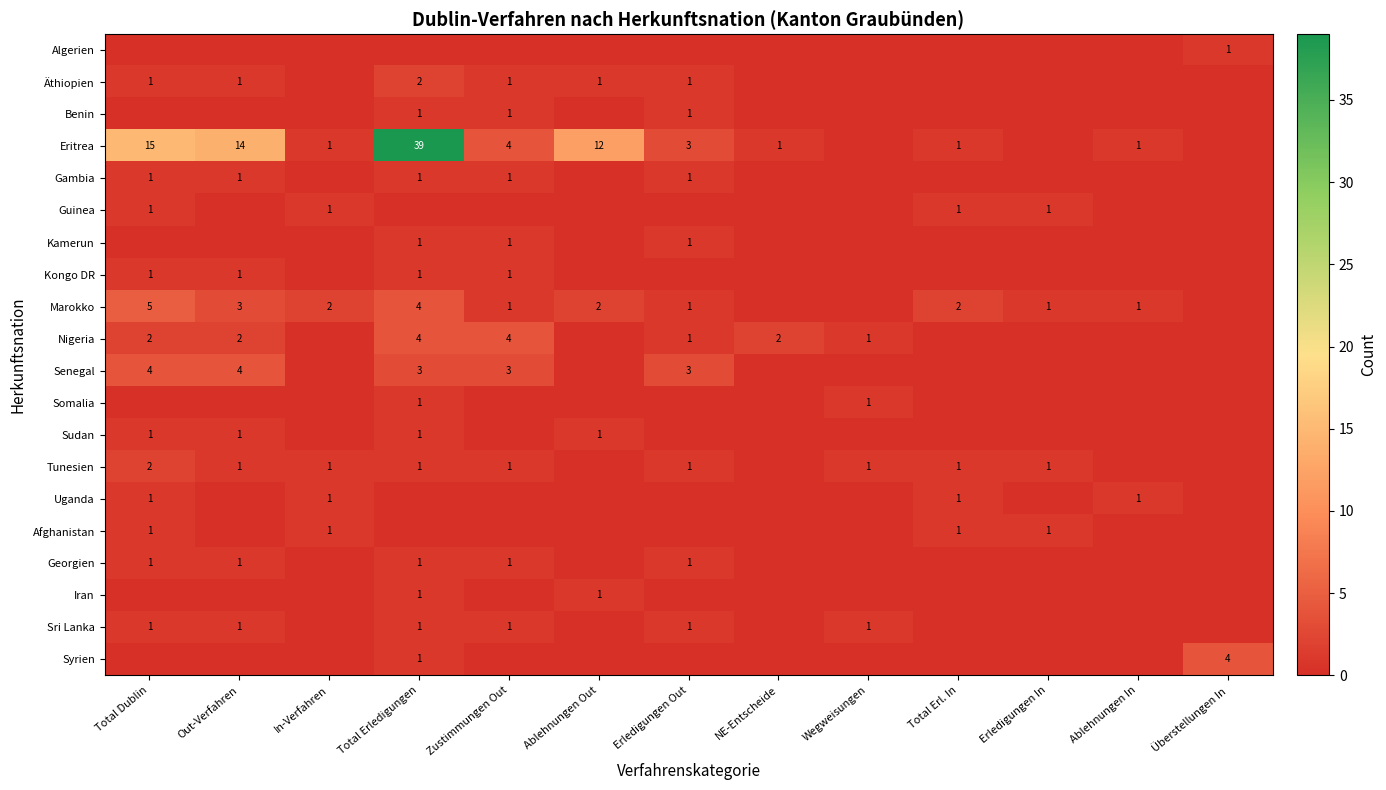

How many values in Afghanistan are above zero?

4